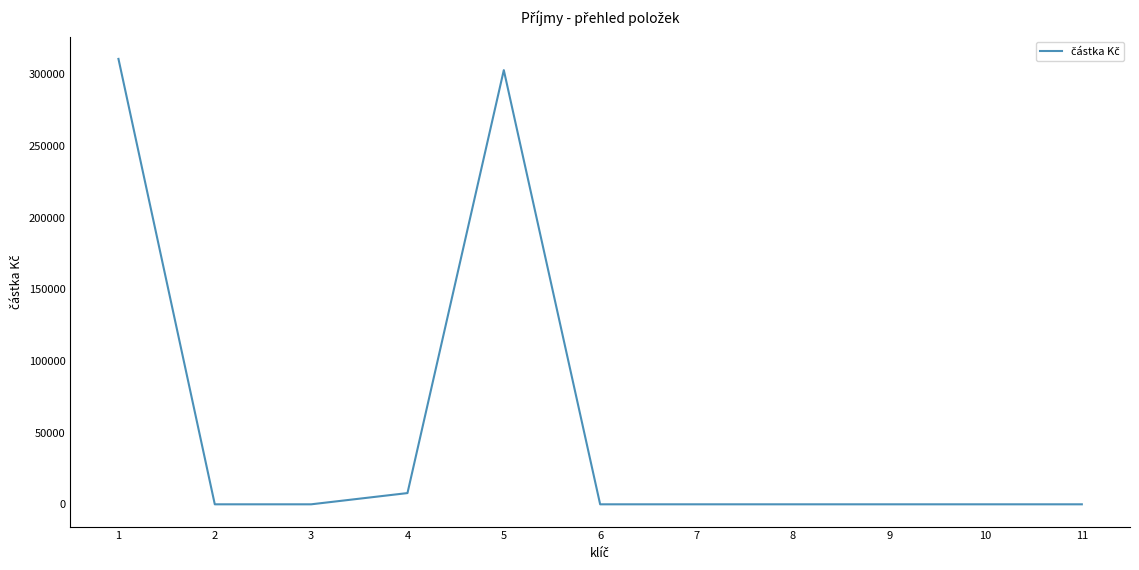

What is the maximum value shown in the chart?

310820.1